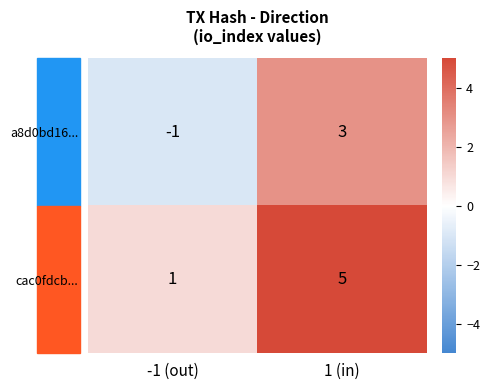

True or false: cac0fdcb... has a value of 0 at -1 (out).

False